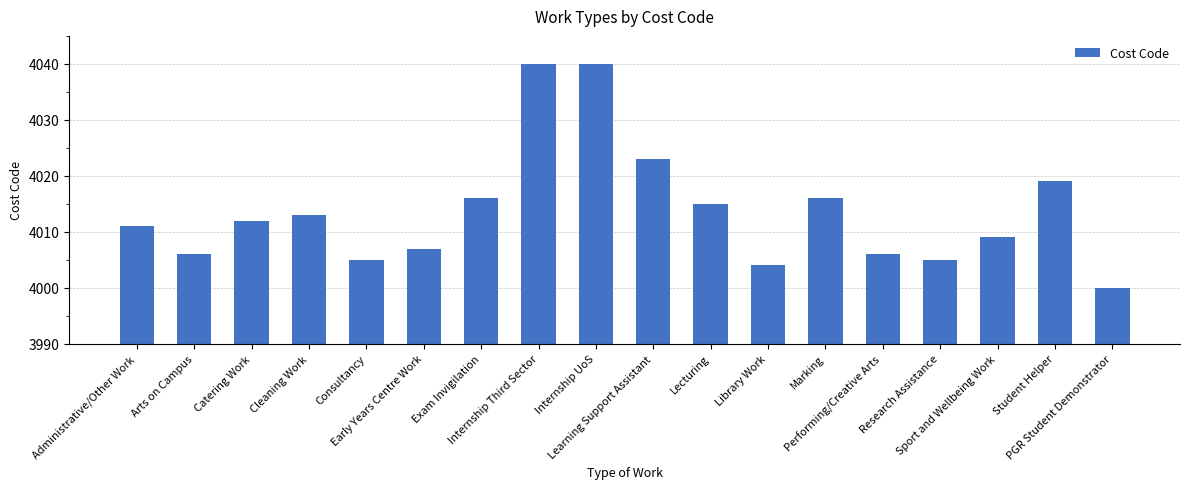

What is the minimum value shown in the chart?

4000